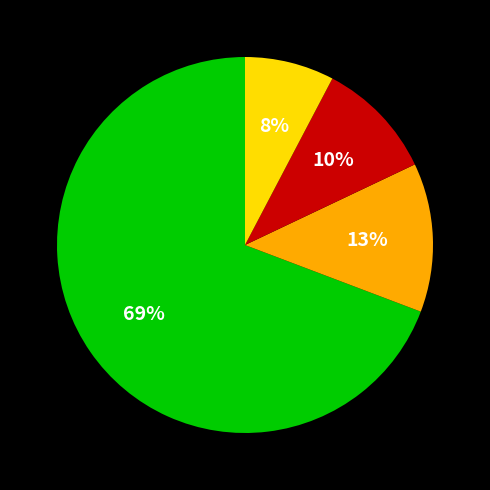

To the nearest percent, what is the average slice percentage?

25%